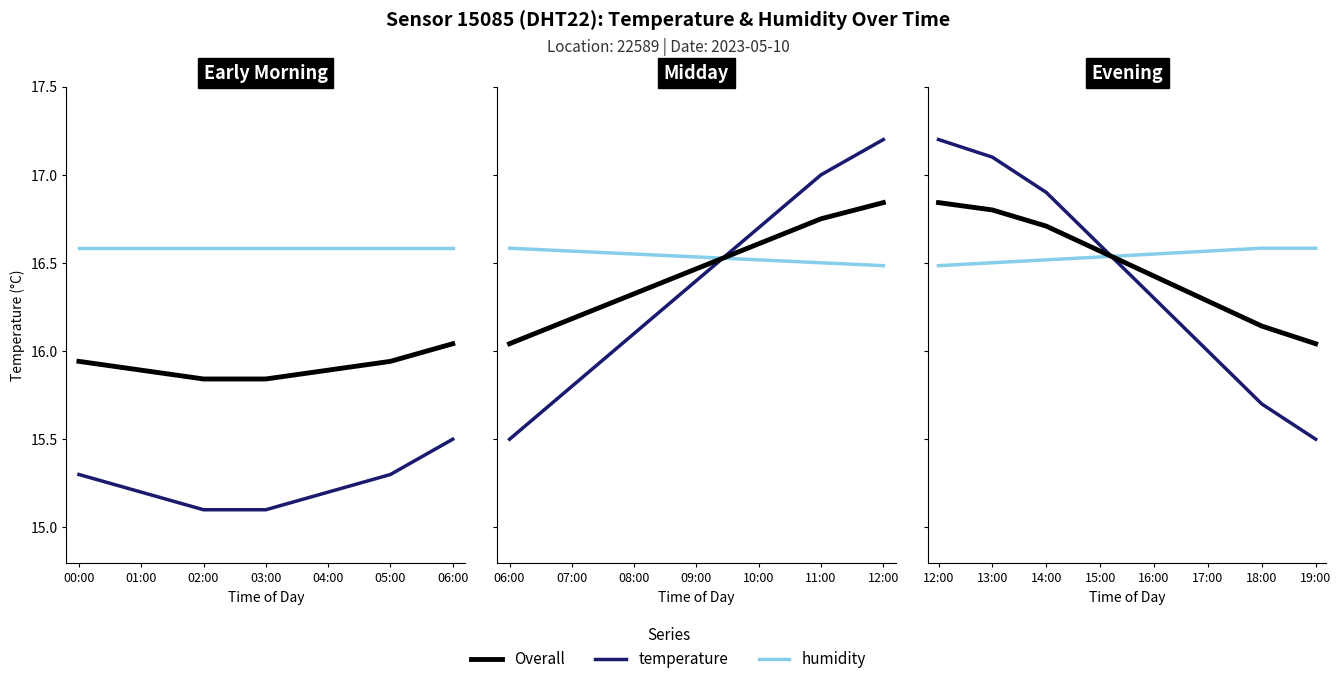

Does the chart have visible grid lines?

No